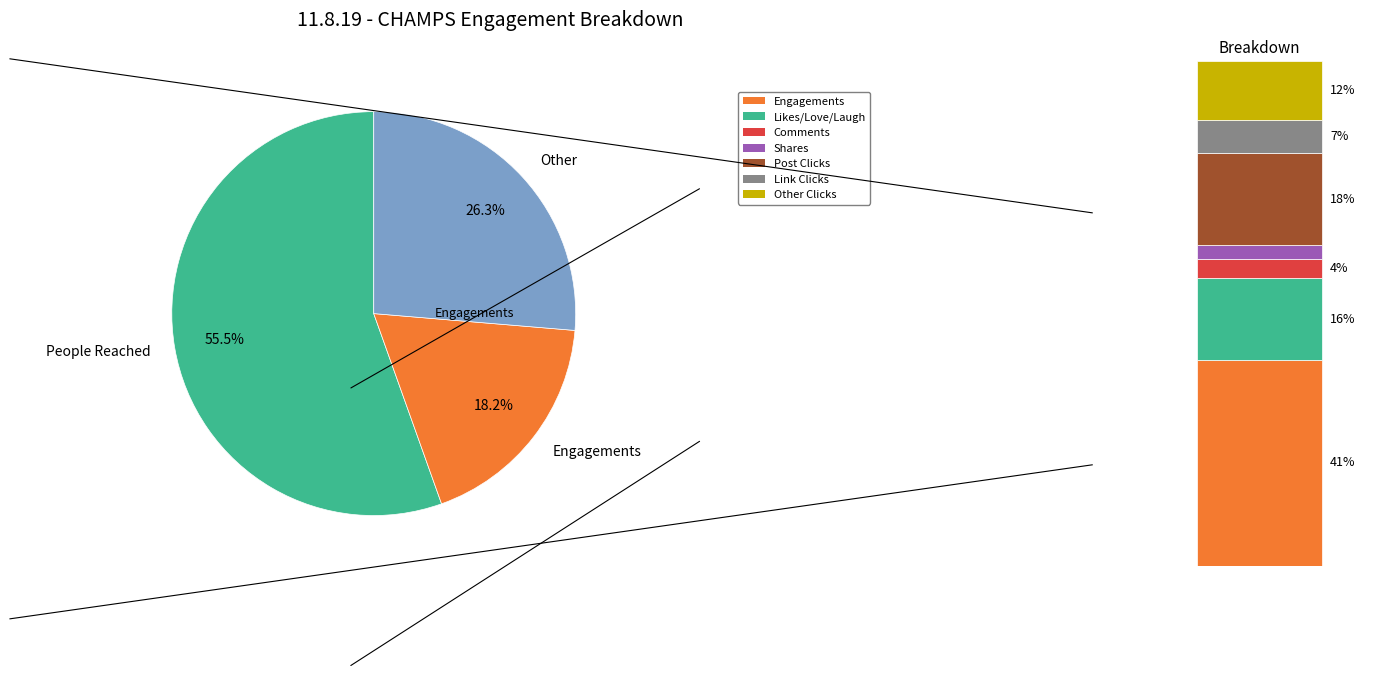

Rank the categories by value from lowest to highest.

Engagements, Other, People Reached